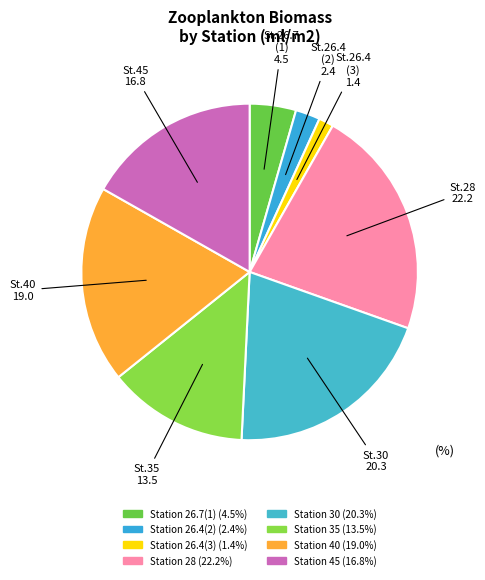

Do Station 45 and Station 26.7(1) together represent more than half of the pie?

No